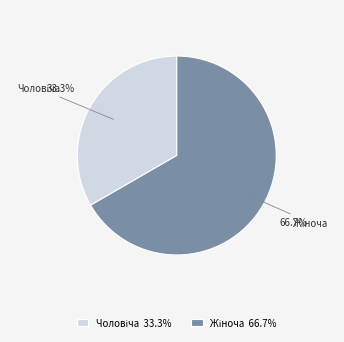

Is there a majority slice in this chart?

Yes